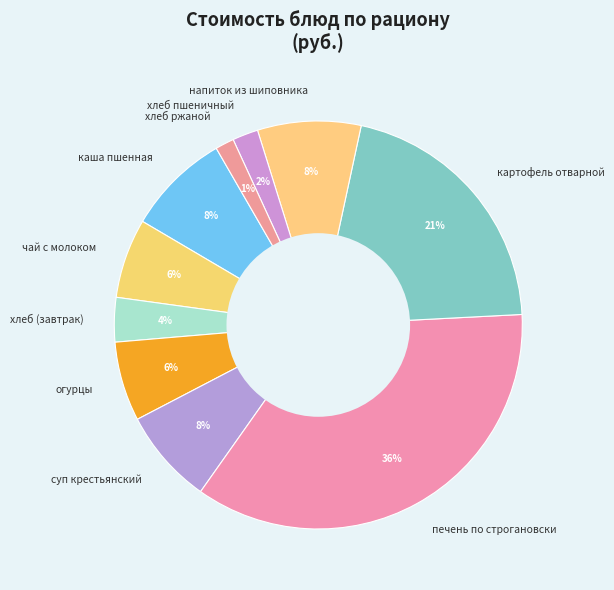

How many slices are in this pie chart?

10